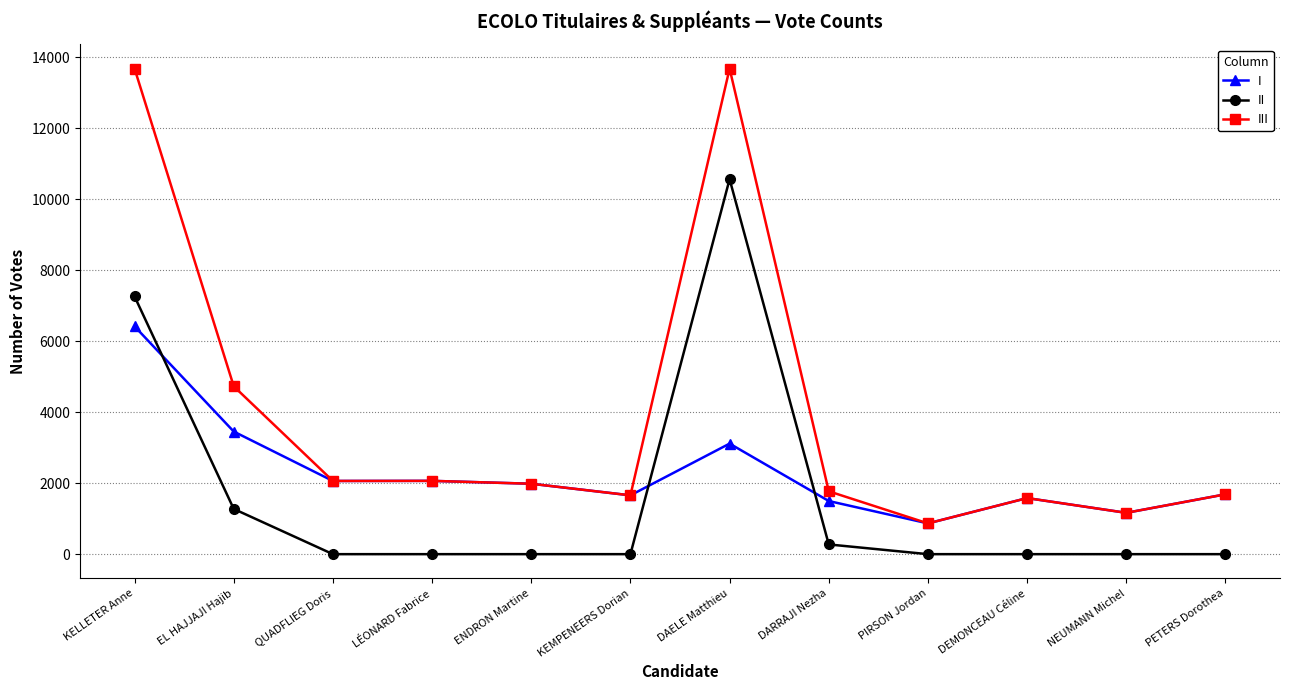

What is the difference between the maximum and minimum values in the II series?

10569